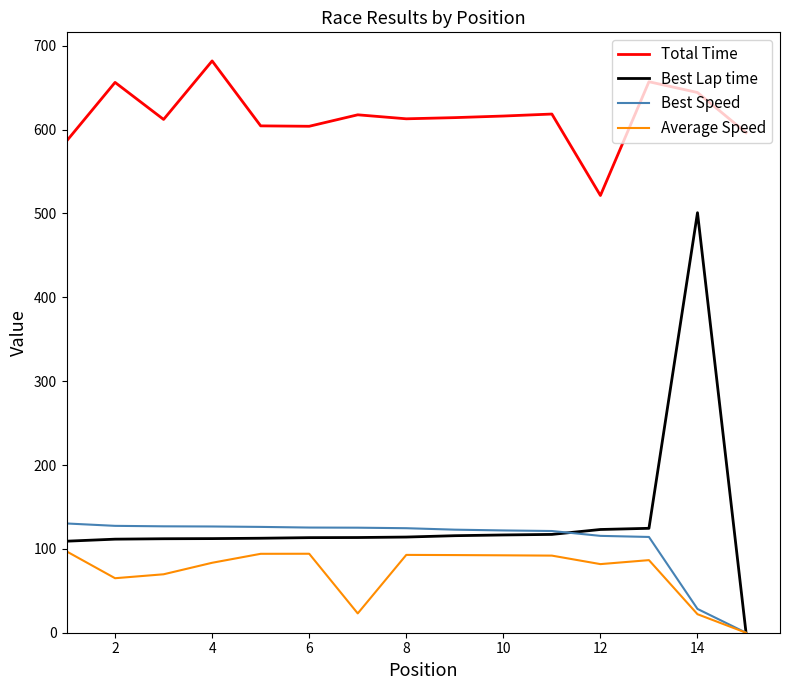

Rank the series by their maximum value, from highest to lowest.

Total Time, Best Lap time, Best Speed, Average Speed